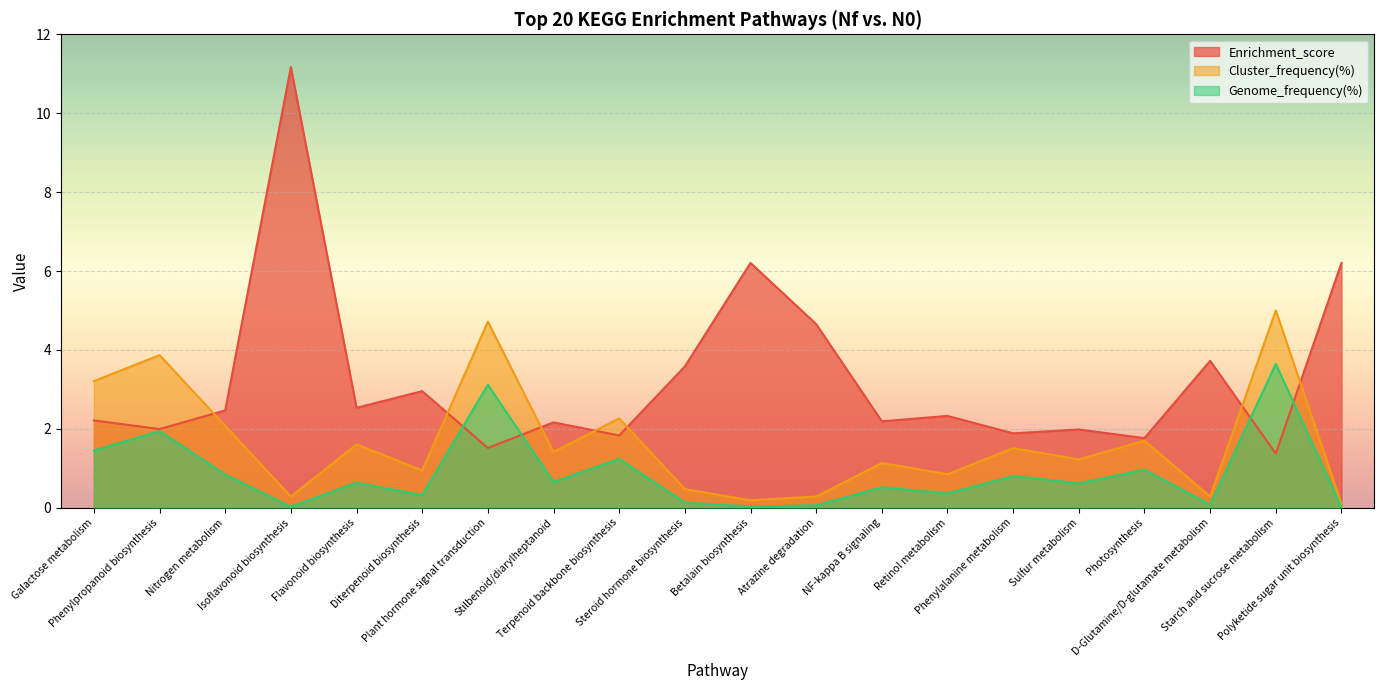

Reading left to right, what are all the values shown in this chart?

Enrichment_score: 2.2	2.0	2.5	11.2	2.5	3.0	1.5	2.2	1.8	3.6	6.2	4.7	2.2	2.3	1.9	2.0	1.8	3.7	1.4	6.2
Cluster_frequency(%): 3.2	3.9	2.1	0.3	1.6	0.9	4.7	1.4	2.3	0.5	0.2	0.3	1.1	0.8	1.5	1.2	1.7	0.3	5.0	0.1
Genome_frequency(%): 1.4	1.9	0.8	0.0	0.6	0.3	3.1	0.7	1.2	0.1	0.0	0.1	0.5	0.4	0.8	0.6	1.0	0.1	3.6	0.0